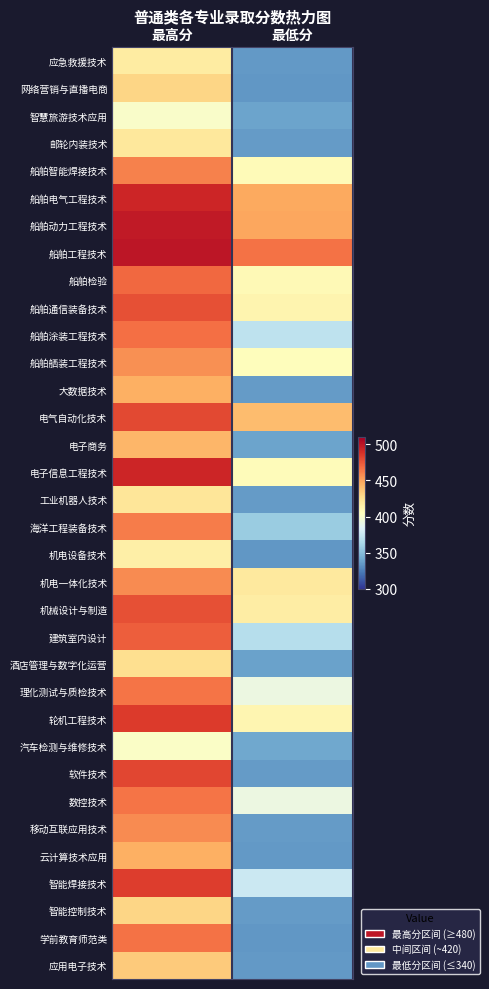

Reading left to right, extract all data points from this chart.

应急救援技术: 最高分=418	最低分=335
网络营销与直播电商: 最高分=430	最低分=334
智慧旅游技术应用: 最高分=401	最低分=339
邮轮内装技术: 最高分=420	最低分=336
船舶智能焊接技术: 最高分=461	最低分=408
船舶电气工程技术: 最高分=493	最低分=448
船舶动力工程技术: 最高分=498	最低分=449
船舶工程技术: 最高分=500	最低分=466
船舶检验: 最高分=469	最低分=409
船舶通信装备技术: 最高分=478	最低分=412
船舶涂装工程技术: 最高分=467	最低分=371
船舶舾装工程技术: 最高分=456	最低分=406
大数据技术: 最高分=446	最低分=336
电气自动化技术: 最高分=480	最低分=441
电子商务: 最高分=443	最低分=339
电子信息工程技术: 最高分=493	最低分=407
工业机器人技术: 最高分=422	最低分=336
海洋工程装备技术: 最高分=463	最低分=357
机电设备技术: 最高分=415	最低分=334
机电一体化技术: 最高分=458	最低分=419
机械设计与制造: 最高分=478	最低分=417
建筑室内设计: 最高分=473	最低分=368
酒店管理与数字化运营: 最高分=426	最低分=338
理化测试与质检技术: 最高分=465	最低分=392
轮机工程技术: 最高分=485	最低分=411
汽车检测与维修技术: 最高分=402	最低分=341
软件技术: 最高分=481	最低分=336
数控技术: 最高分=465	最低分=392
移动互联应用技术: 最高分=458	最低分=336
云计算技术应用: 最高分=446	最低分=335
智能焊接技术: 最高分=484	最低分=376
智能控制技术: 最高分=430	最低分=336
学前教育师范类: 最高分=466	最低分=334
应用电子技术: 最高分=435	最低分=335